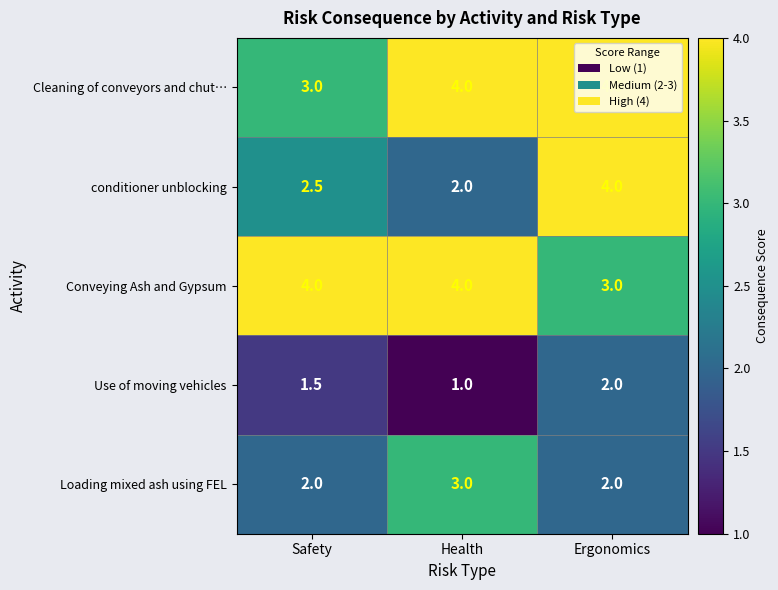

Which category has the highest value in the conditioner unblocking series?

Ergonomics